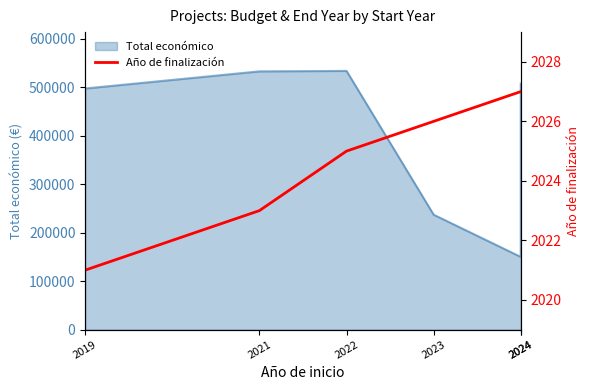

What is the difference between the maximum and minimum values?

6